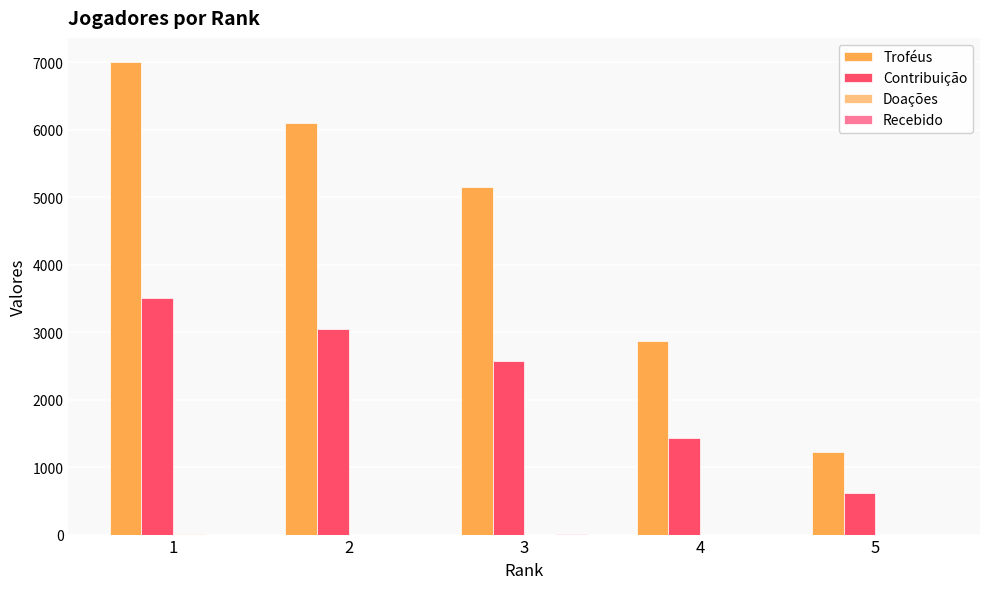

The value of Troféus at 3 is 1989. True or false?

False